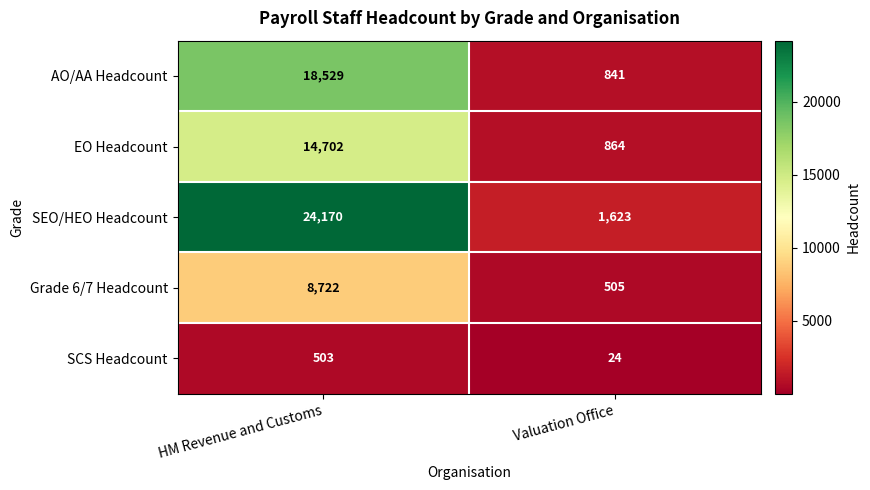

What is the sum of all Grade 6/7 Headcount values?

9227